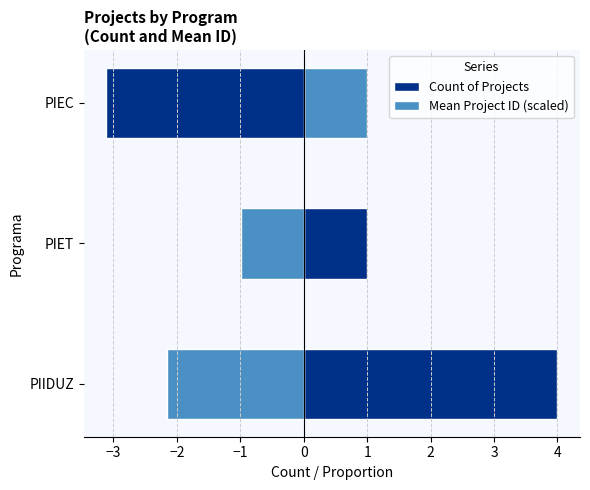

How many Count of Projects values are between 1 and 4?

3